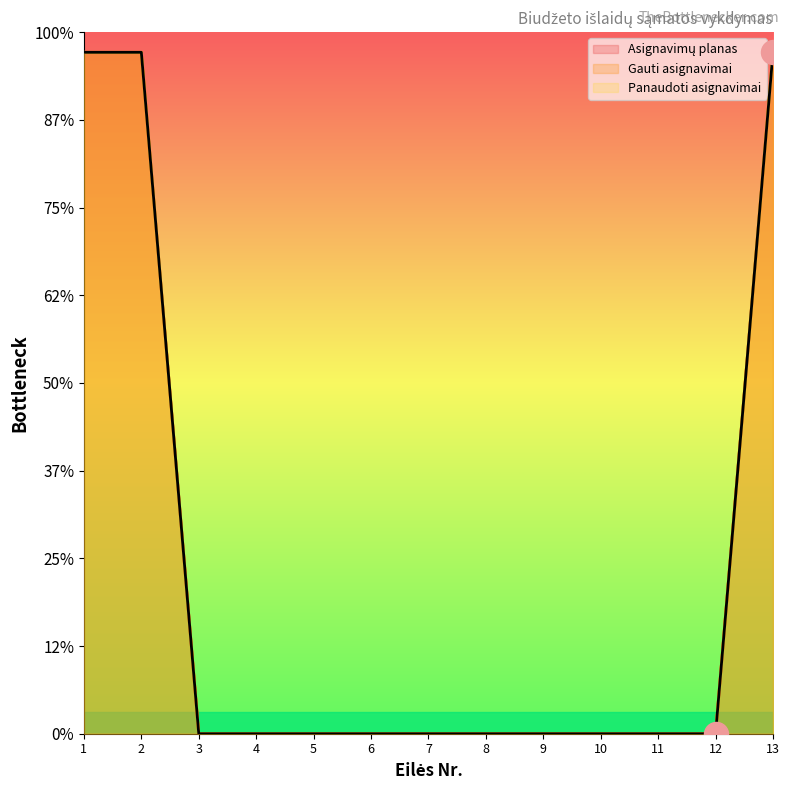

Which series has the widest spread of Y values?

Panaudoti asignavimai